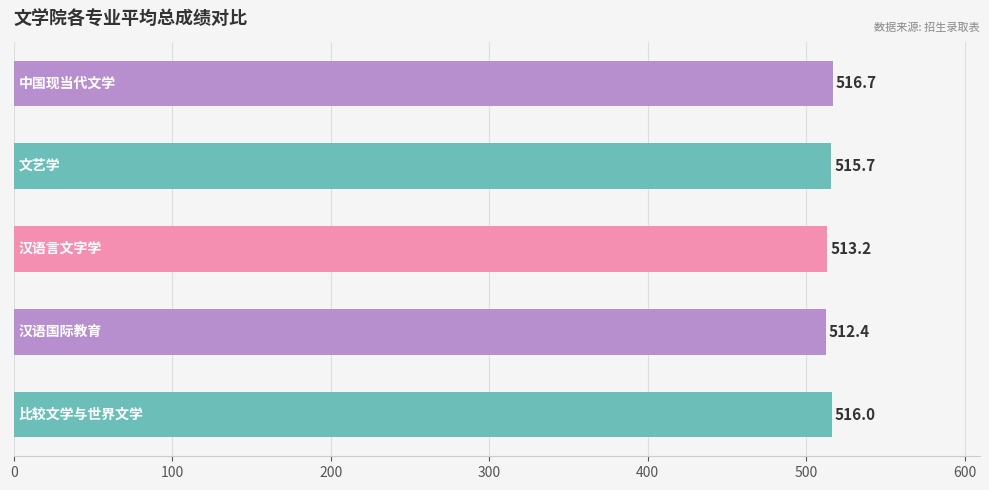

What is the difference between the maximum and second lowest values?

3.5